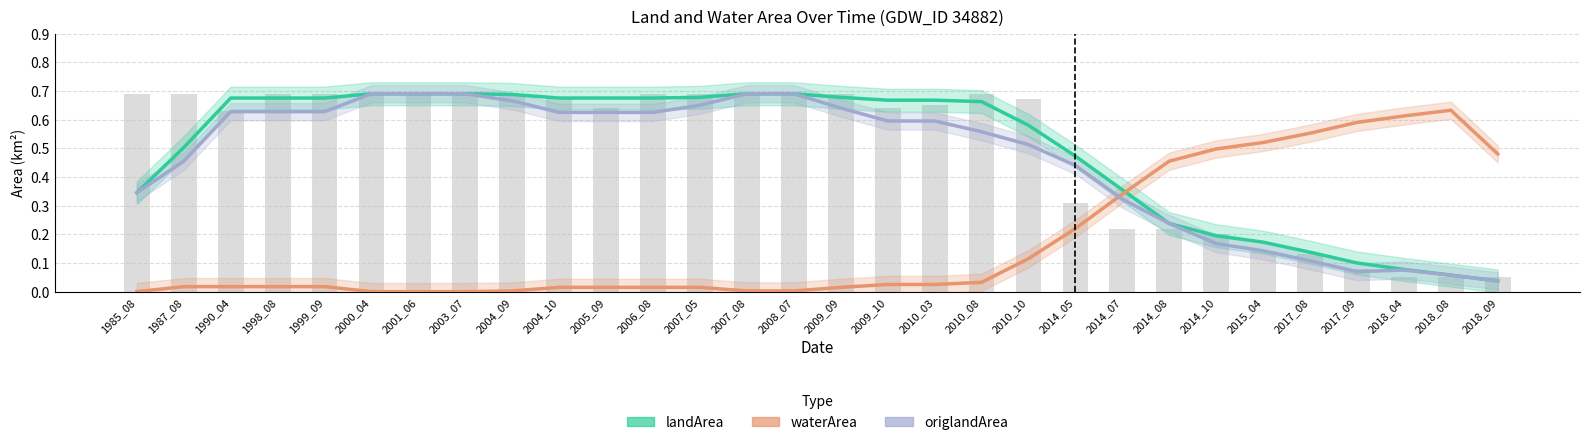

What is the value of the origlandArea bar at the 1st from the left?

0.3